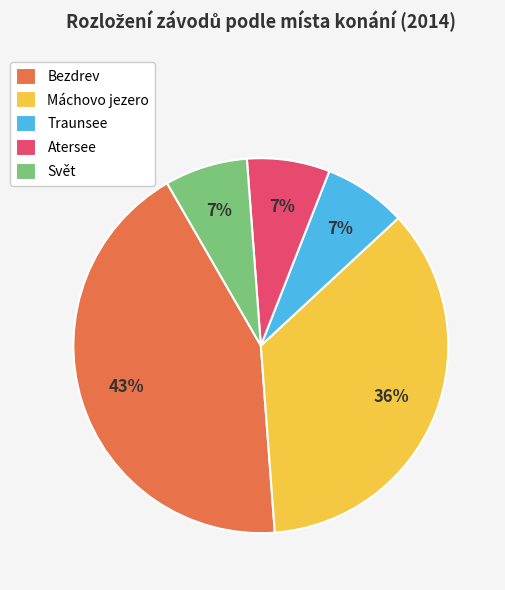

To the nearest percent, what is the average slice percentage?

20%